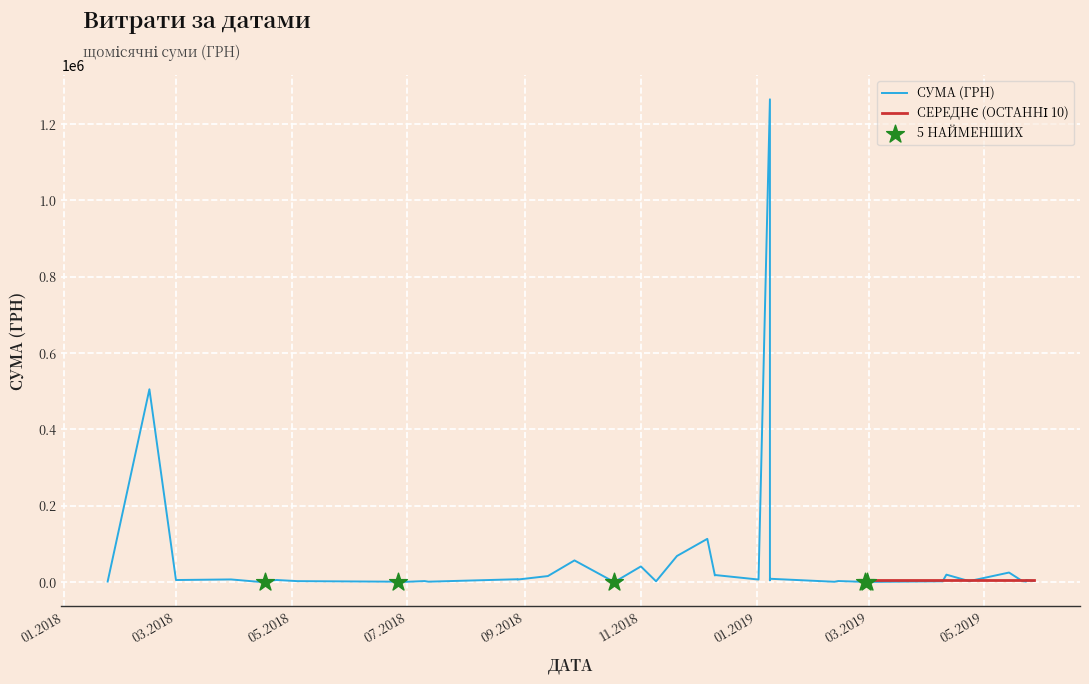

Between 02.01.2019 and 09.04.2019, which is larger?

02.01.2019